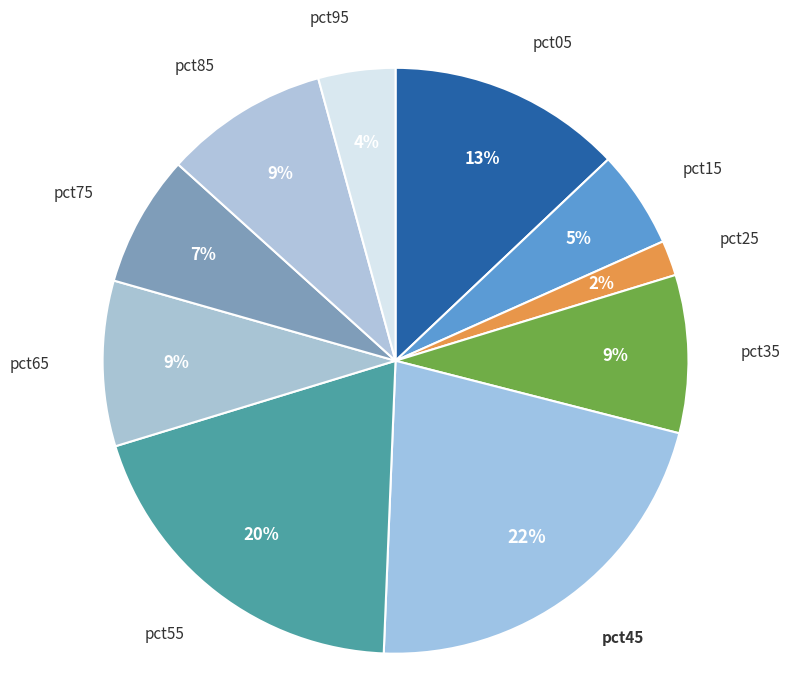

To the nearest percent, what percentage of the pie is pct75?

7%